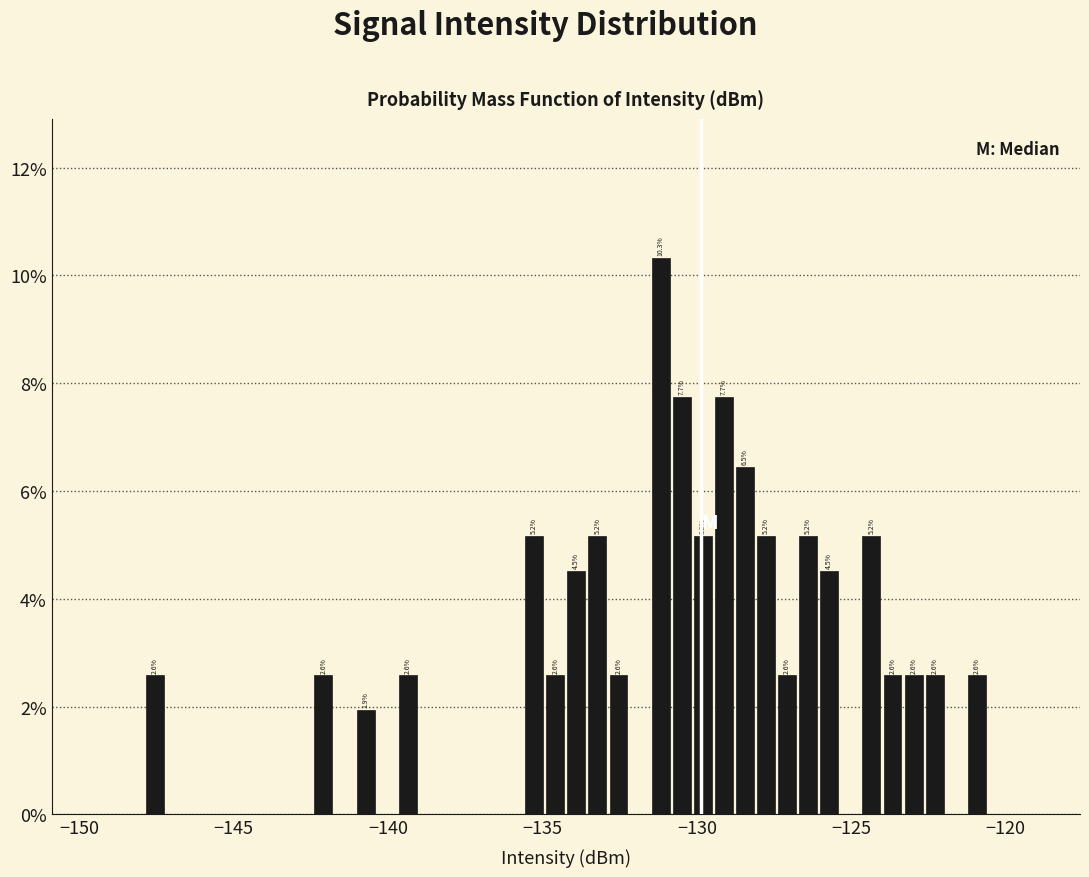

Around what value on the x-axis is the tallest bar? Give the approximate position of its centre, as read against the axis.

-131.0